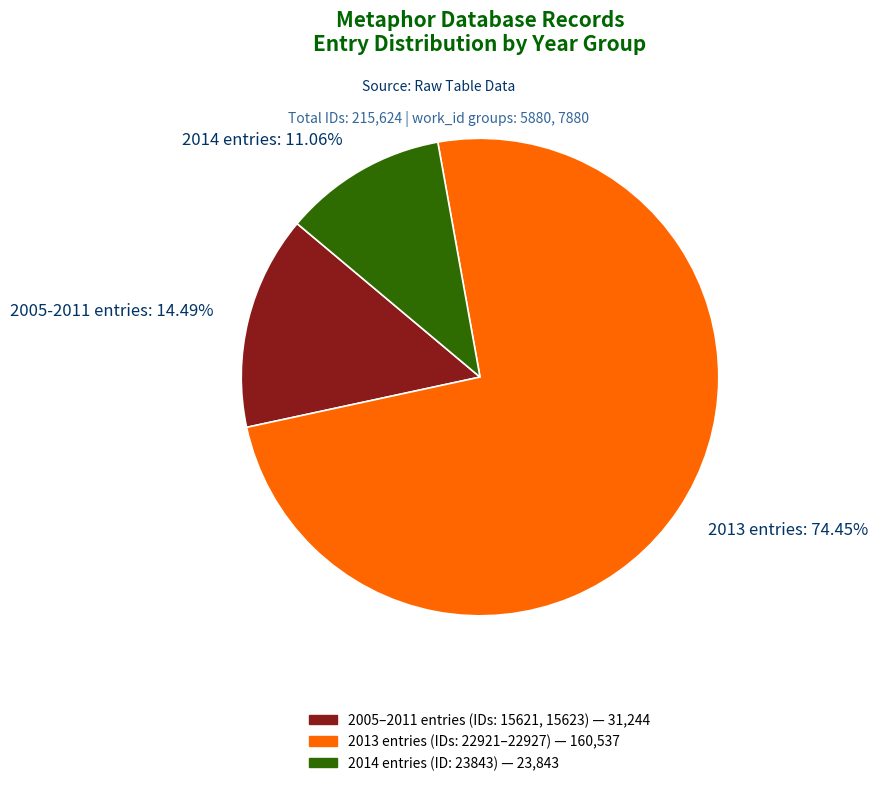

Which has a higher value, 2013 entries: 74.45% or 2014 entries: 11.06%?

2013 entries: 74.45%